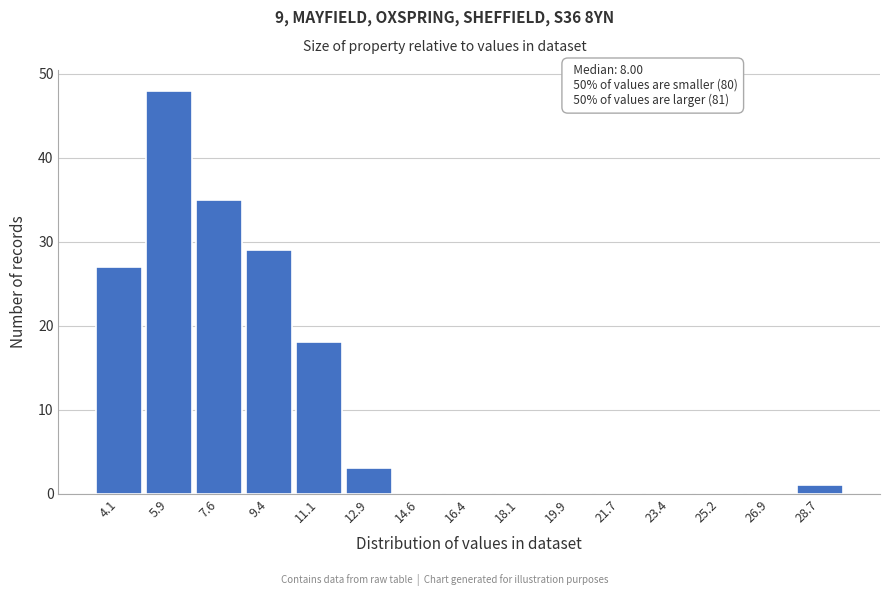

Reading right to left, transcribe all the data shown in this chart.

28.7=1	26.9=0	25.2=0	23.4=0	21.7=0	19.9=0	18.1=0	16.4=0	14.6=0	12.9=3	11.1=18	9.4=29	7.6=35	5.9=48	4.1=27